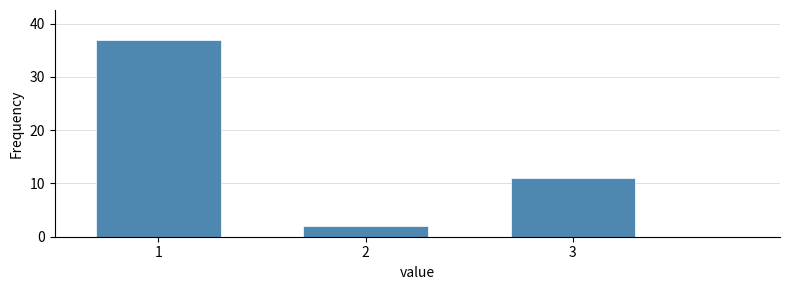

Over which range of the x-axis is the bar tallest?

0.5 to 1.5